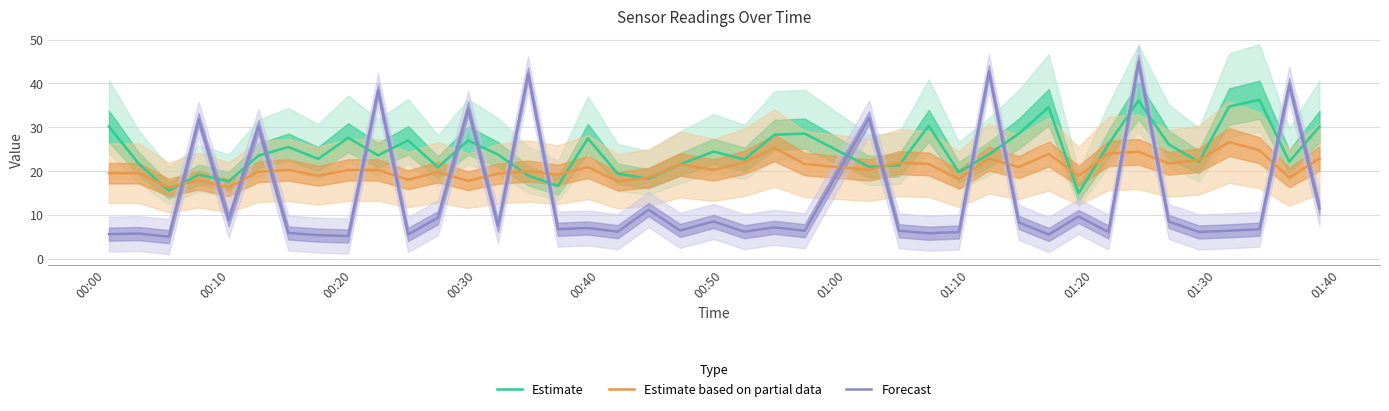

What is the maximum value for Estimate based on partial data?

26.6